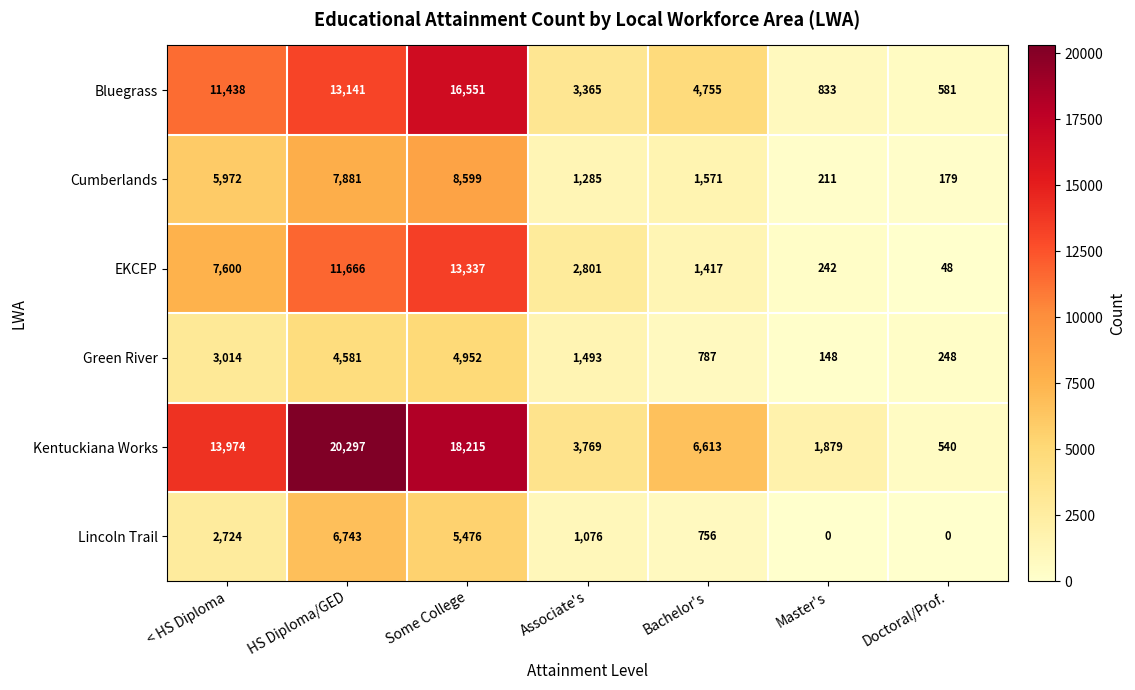

The value of Cumberlands at Bachelor's is 1571. True or false?

True